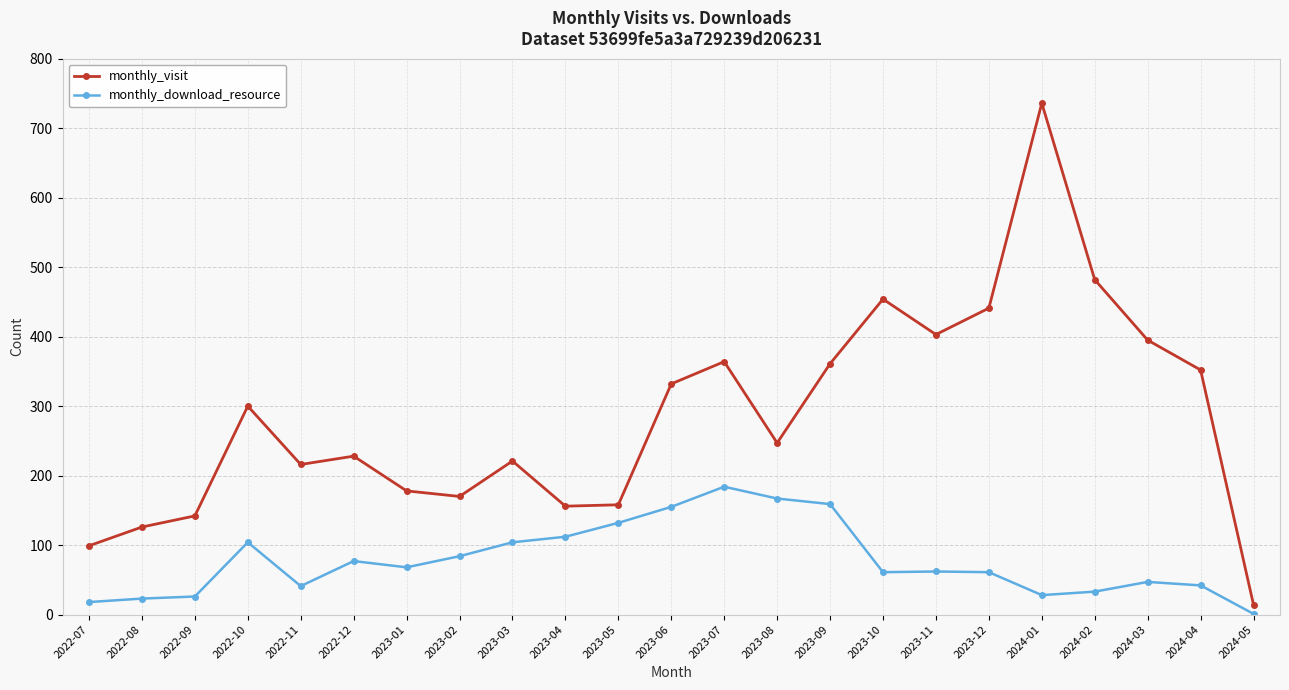

How many lines are shown in the chart?

2